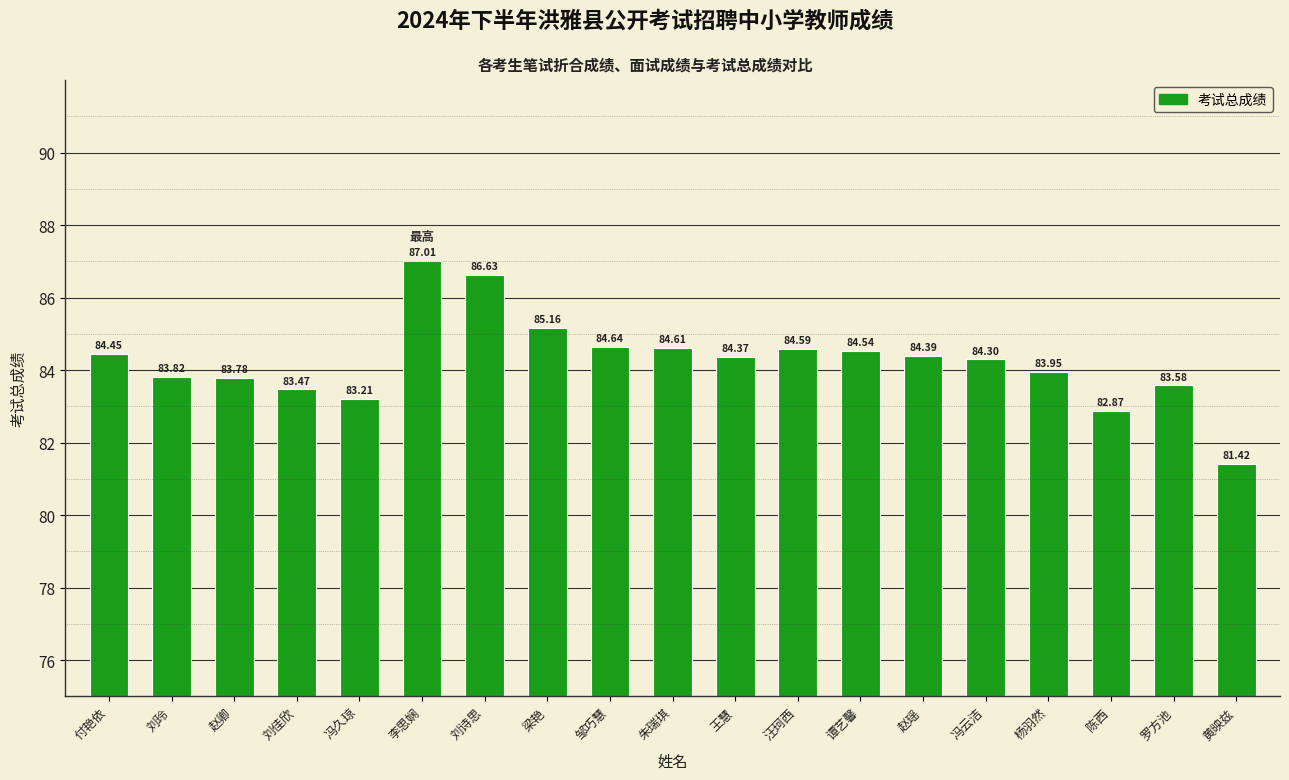

Reading left to right, list all the values displayed in this chart.

84.5	83.8	83.8	83.5	83.2	87.0	86.6	85.2	84.6	84.6	84.4	84.6	84.5	84.4	84.3	84.0	82.9	83.6	81.4